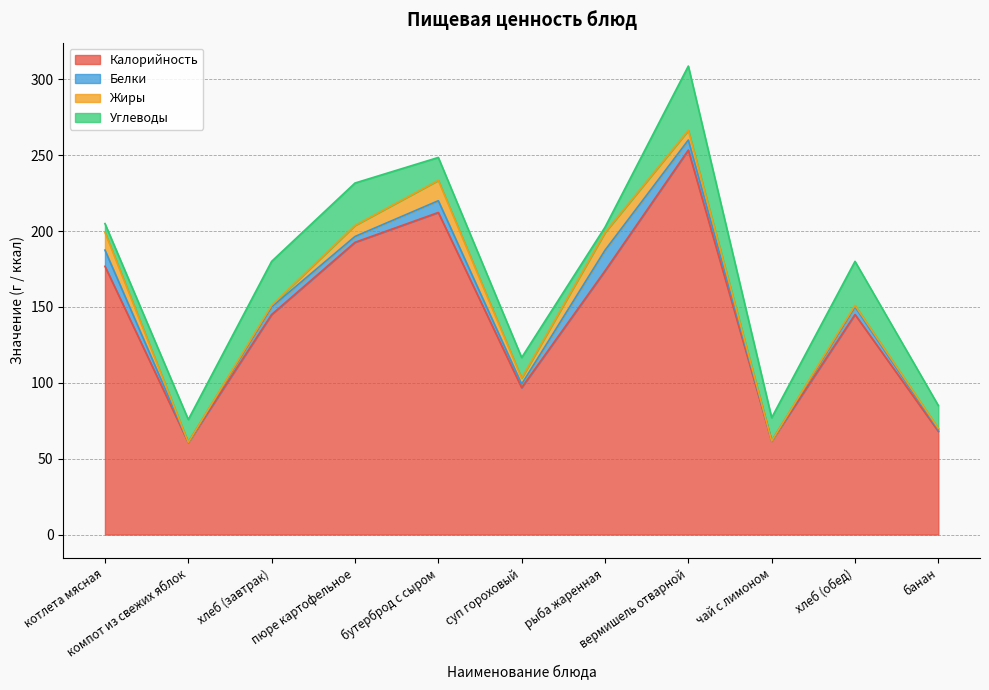

What is the difference between the maximum and second lowest values in the Углеводы series?

36.6